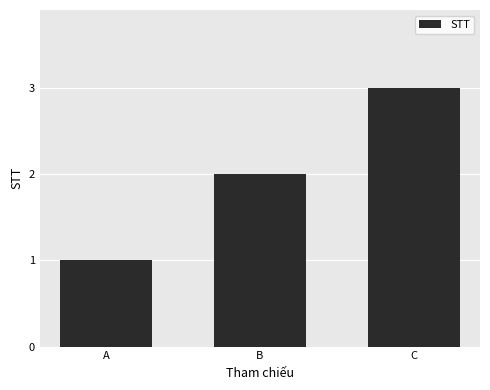

Read the value at C.

3